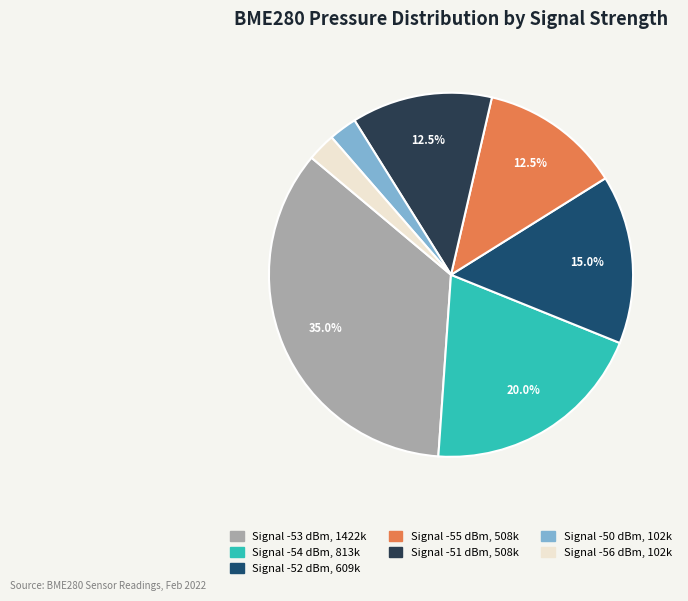

Is there a majority slice in this chart?

No